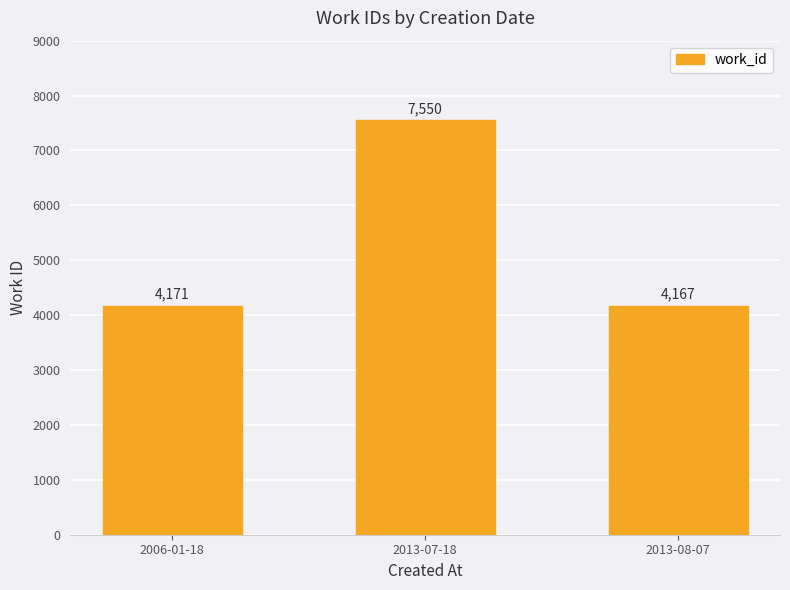

At which label is the value closest to 5858?

2006-01-18